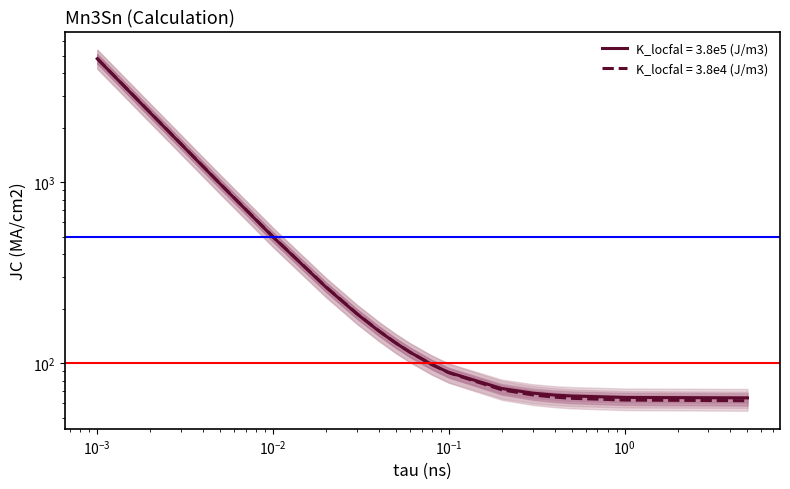

Which series has the largest range (max minus min)?

K_locfal = 3.8e4 (J/m3)